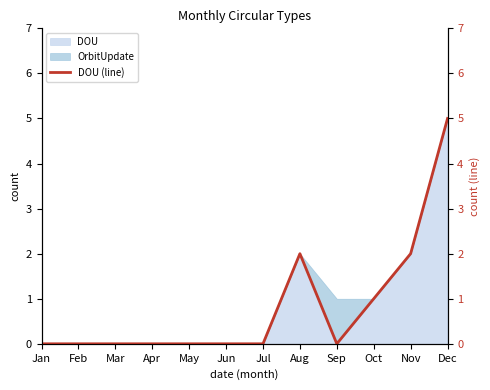

Read the value at Aug.

2